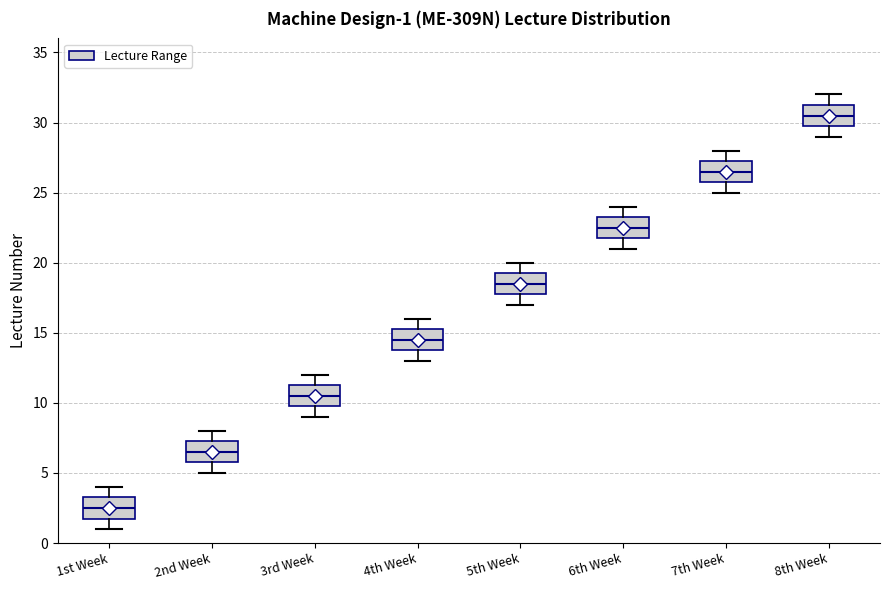

Which box has the lowest median line?

1st Week